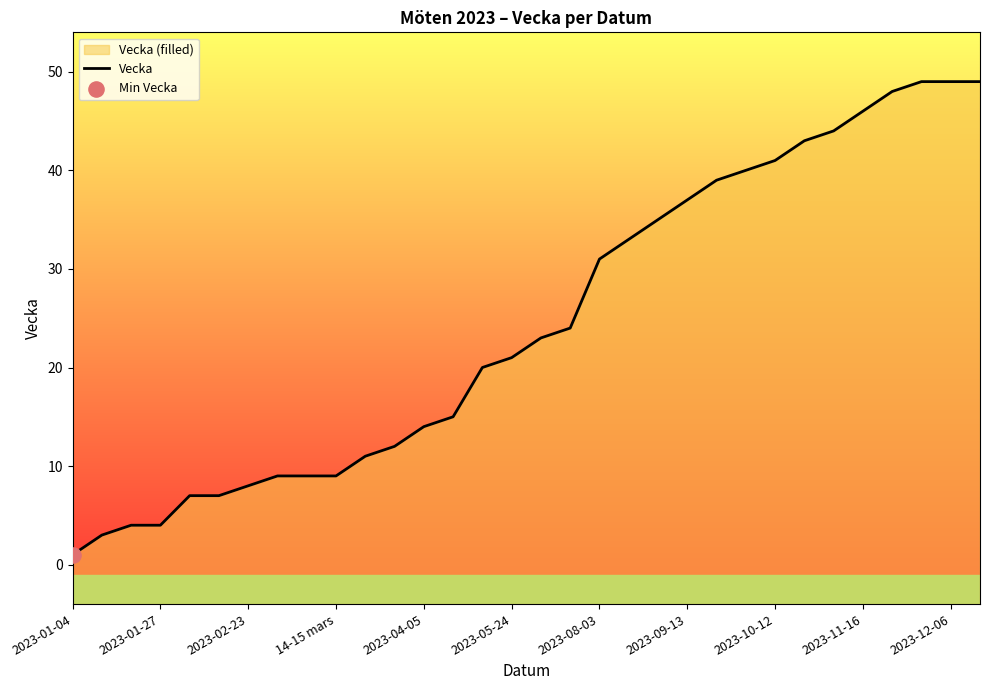

Which has a higher value, 31 or 2023-01-04?

31